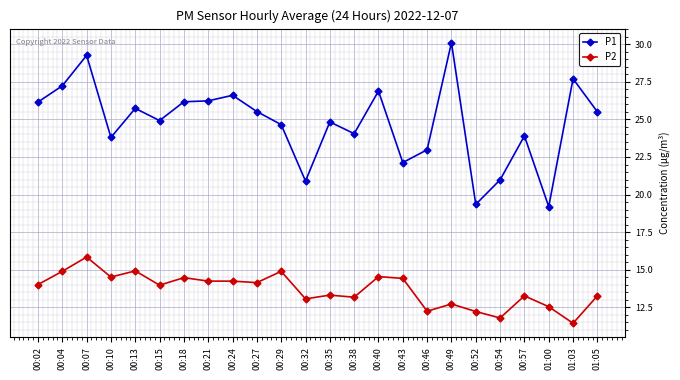

What is the sum of all P1 values?

594.8